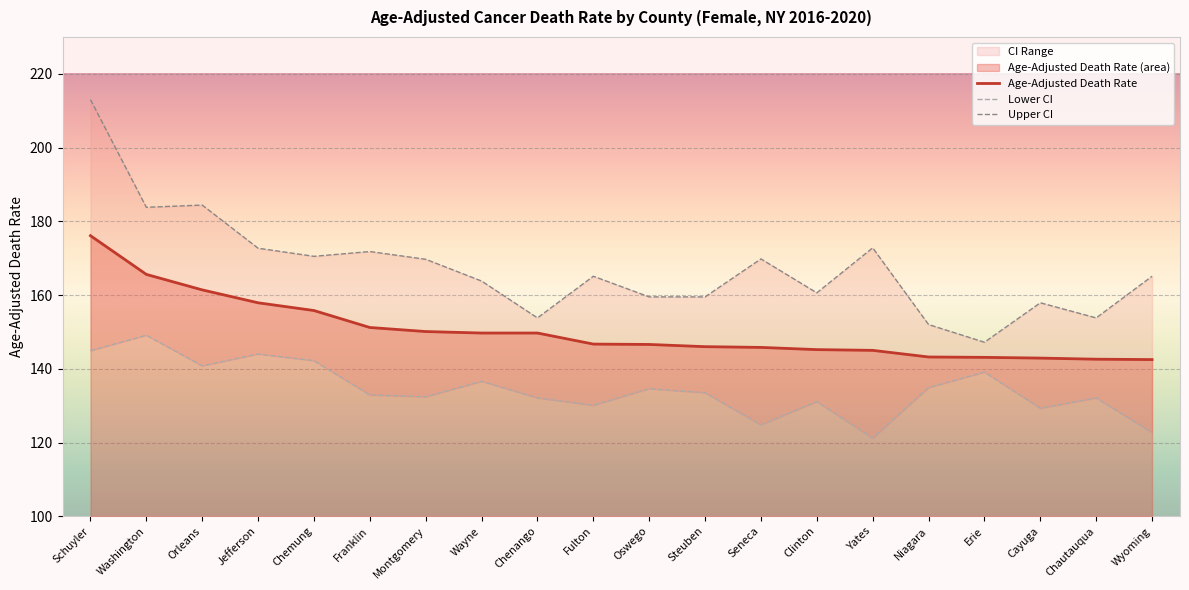

True or false: Age-Adjusted Death Rate and Upper CI cross at least once.

False